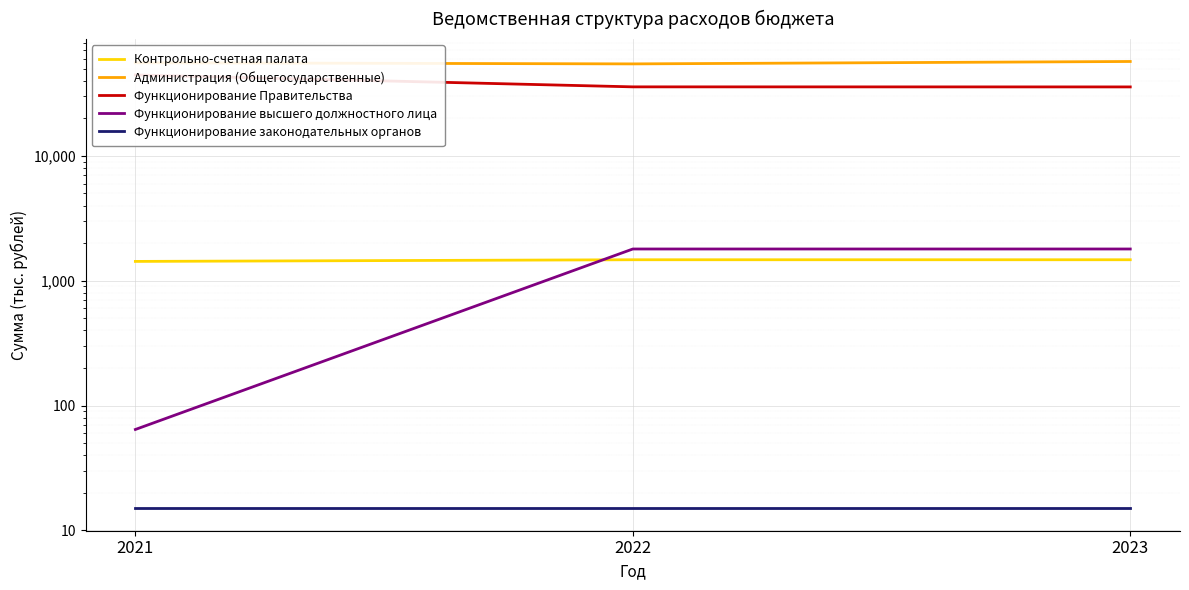

Reading right to left, what are all the values shown in this chart?

Контрольно-счетная палата: 2023=1471.3	2022=1471.3	2021=1426.7
Администрация (Общегосударственные): 2023=56995.7	2022=54520.6	2021=55657.9
Функционирование Правительства: 2023=35654.0	2022=35694.3	2021=44468.7
Функционирование высшего должностного лица: 2023=1794.0	2022=1794.0	2021=64.3
Функционирование законодательных органов: 2023=15.0	2022=15.0	2021=15.0